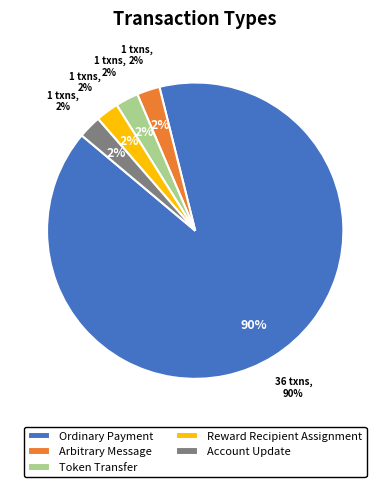

What is the ratio of the value at Reward Recipient Assignment to the value at Arbitrary Message?

1.0